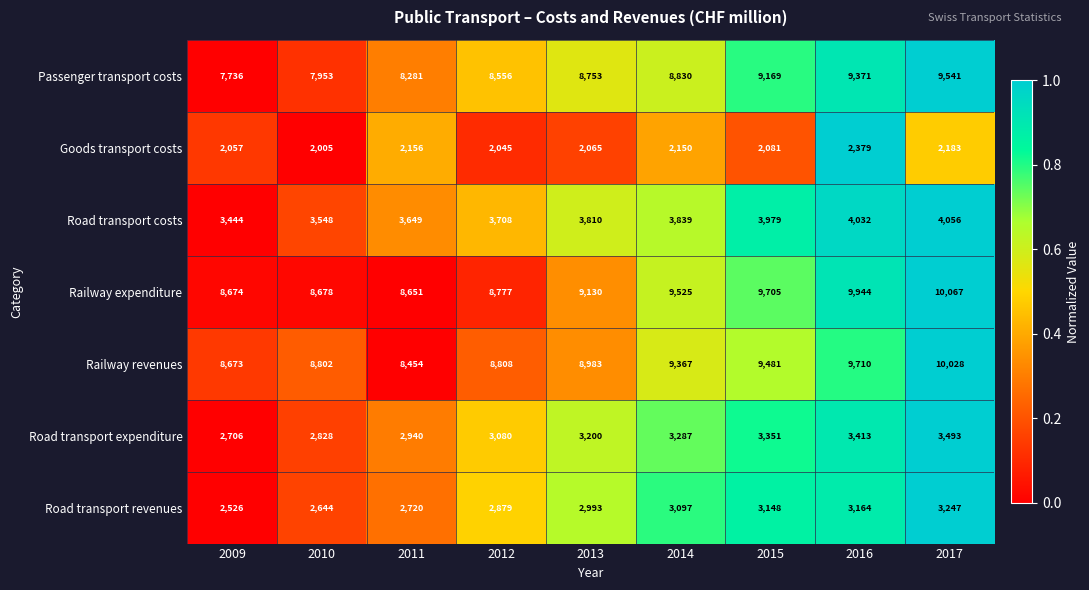

Where is Road transport expenditure nearest to the value 3099?

2012